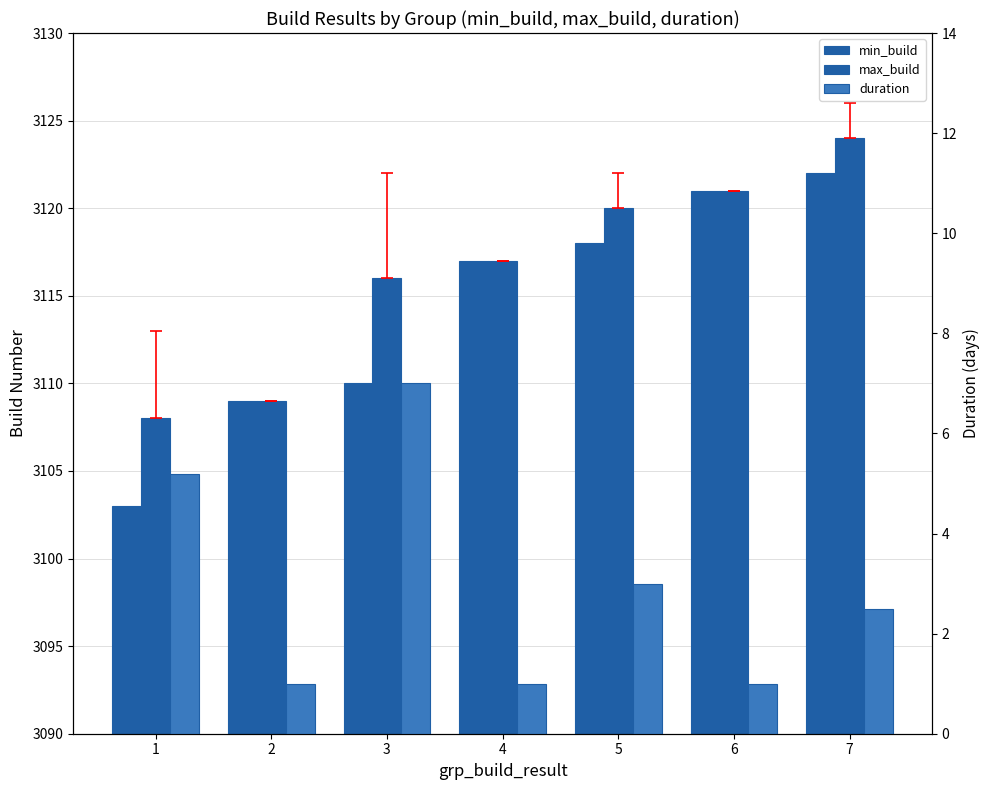

What is the difference between the highest and lowest values at 1?

3102.8